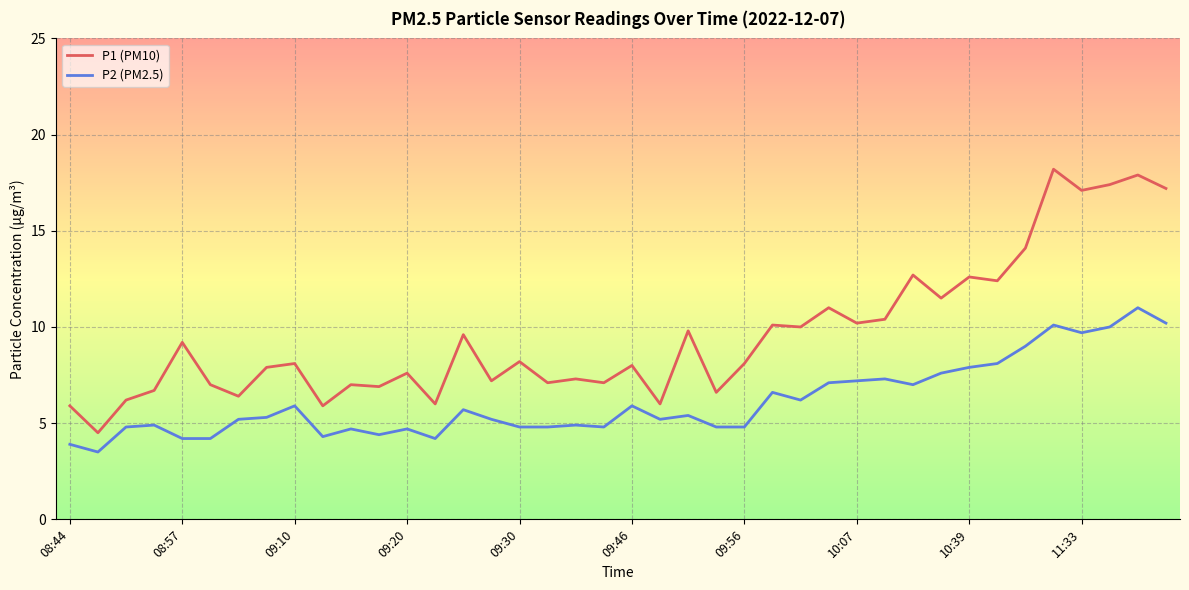

What is the maximum value shown in the chart?

18.2